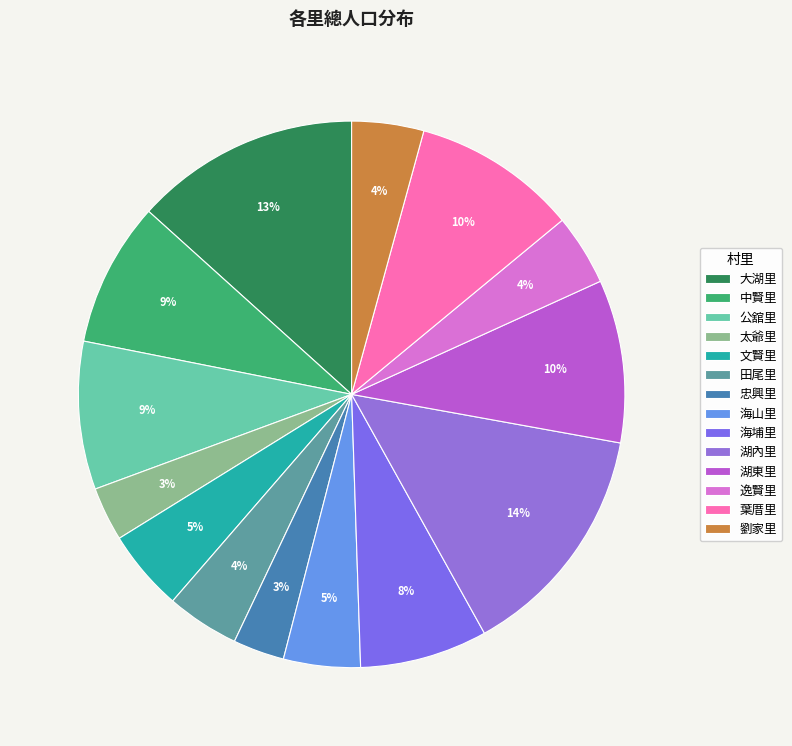

Which has a higher value, 海山里 or 太爺里?

海山里